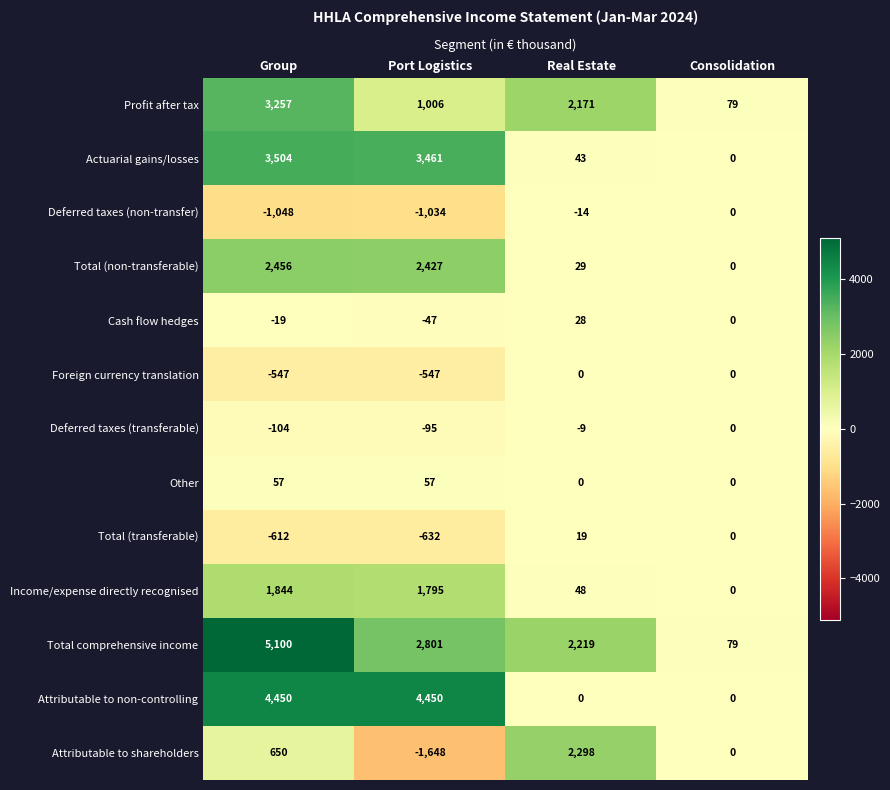

What is the smallest value displayed?

-1648